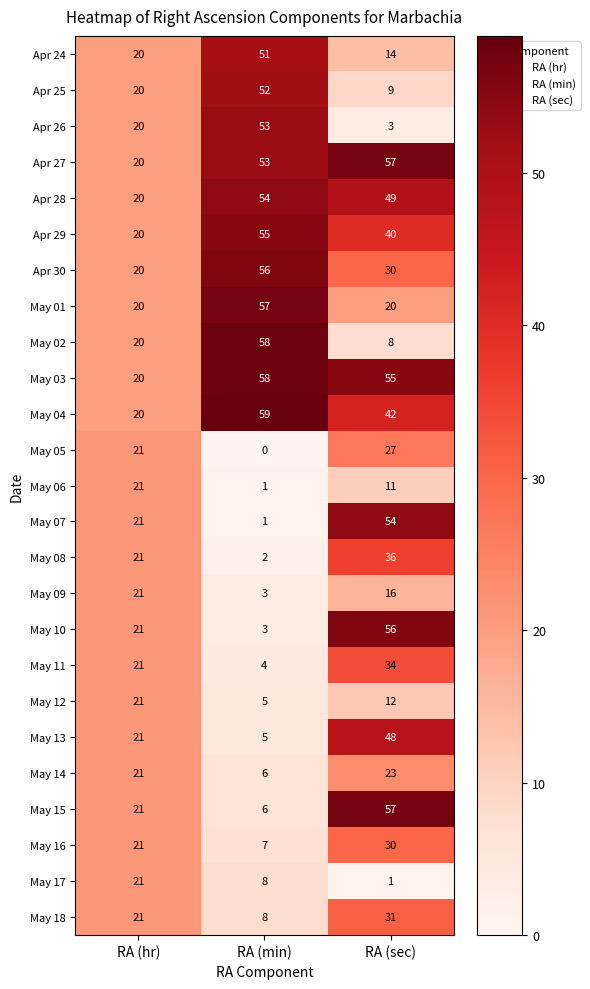

Which series has the largest total across all categories?

May 03